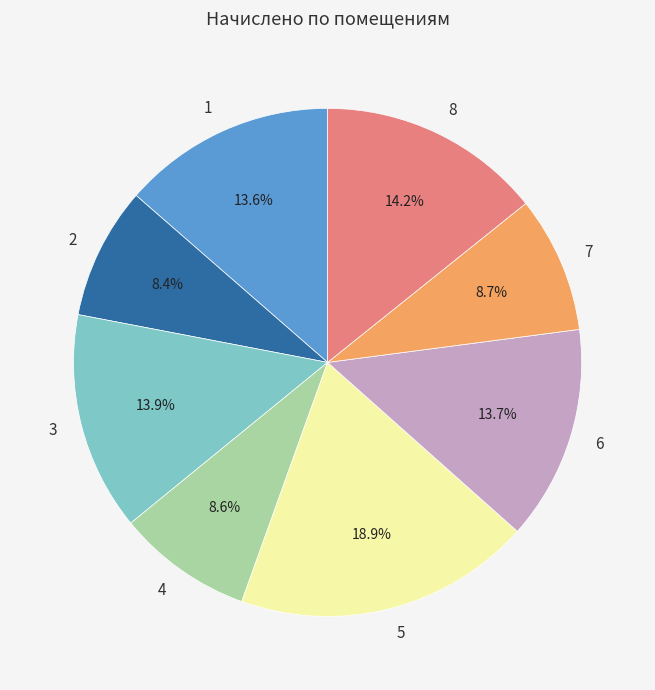

Is 3 the majority of the pie?

No